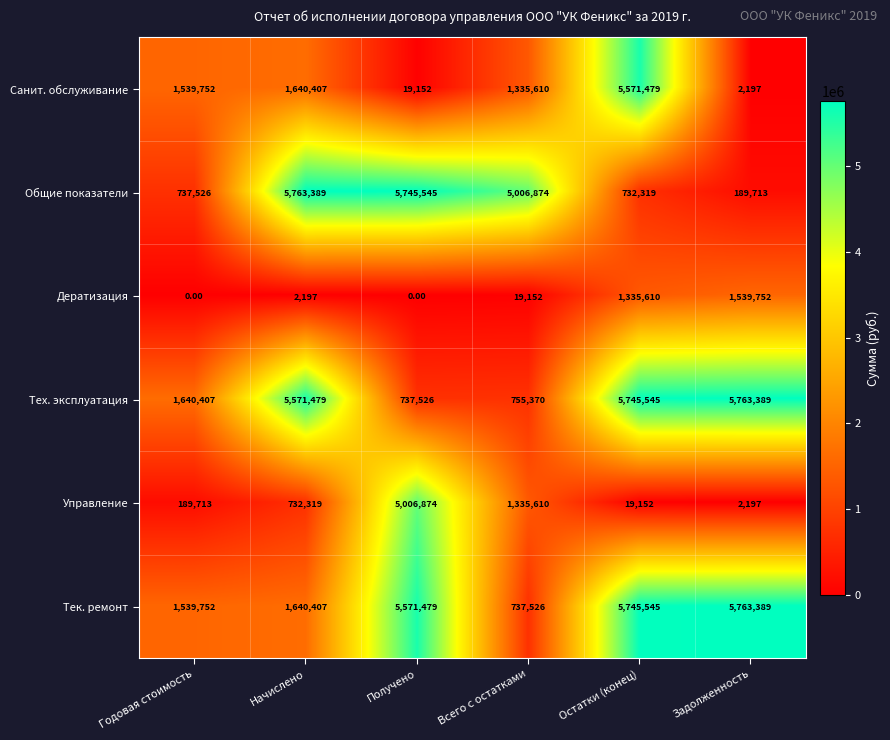

What is the spread (max minus min) of values at Получено?

5745545